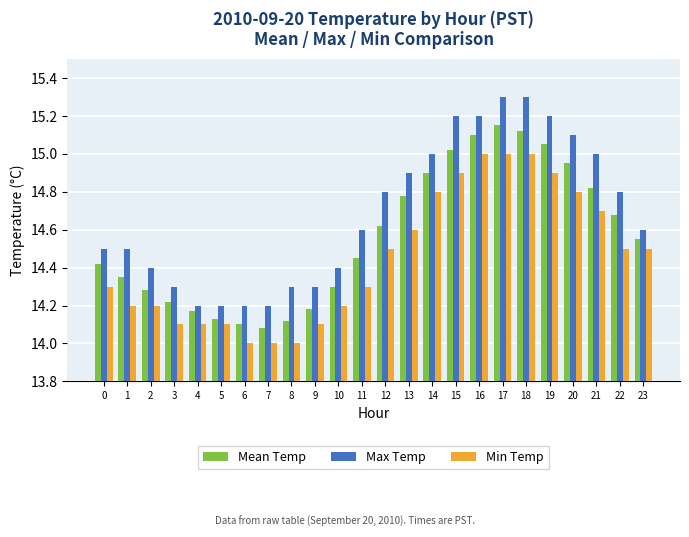

Which category has the highest value in the Mean Temp series?

17